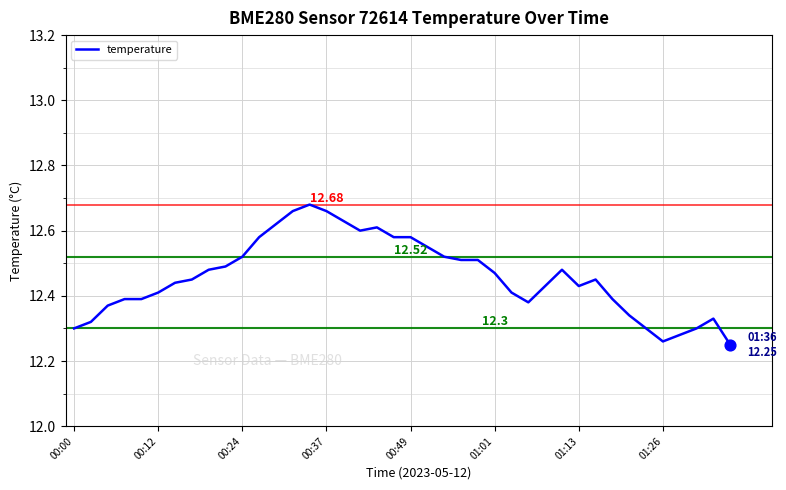

What is the difference between the maximum and minimum values?

0.4